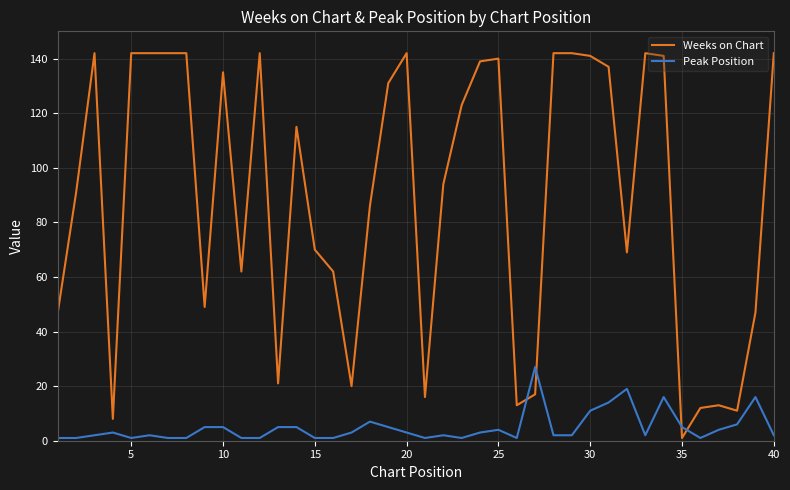

Reading left to right, extract all data points from this chart.

Weeks on Chart: 47	91	142	8	142	142	142	142	49	135	62	142	21	115	70	62	20	86	131	142	16	94	123	139	140	13	17	142	142	141	137	69	142	141	1	12	13	11	47	142
Peak Position: 1	1	2	3	1	2	1	1	5	5	1	1	5	5	1	1	3	7	5	3	1	2	1	3	4	1	27	2	2	11	14	19	2	16	5	1	4	6	16	2